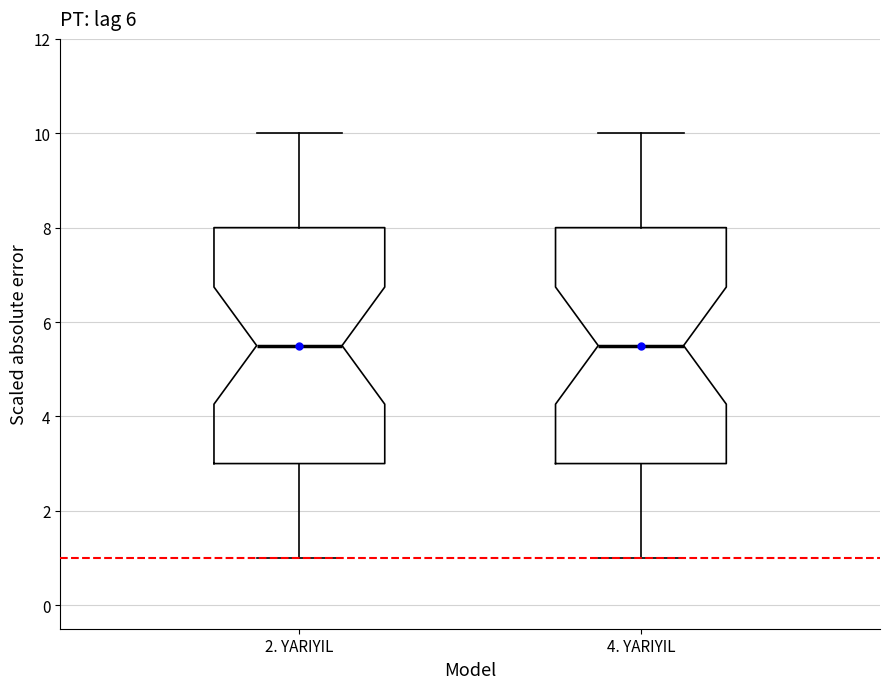

Reading left to right, read every box against the y-axis: the position of its median line, the range the box covers, and the ends of its whiskers. The values are not printed on the chart, so give them approximately, as read against the axis.

2. YARIYIL: median 5.6, box 3.0 to 8.0, whiskers 1.0 to 10.0
4. YARIYIL: median 5.6, box 3.0 to 8.0, whiskers 1.0 to 10.0